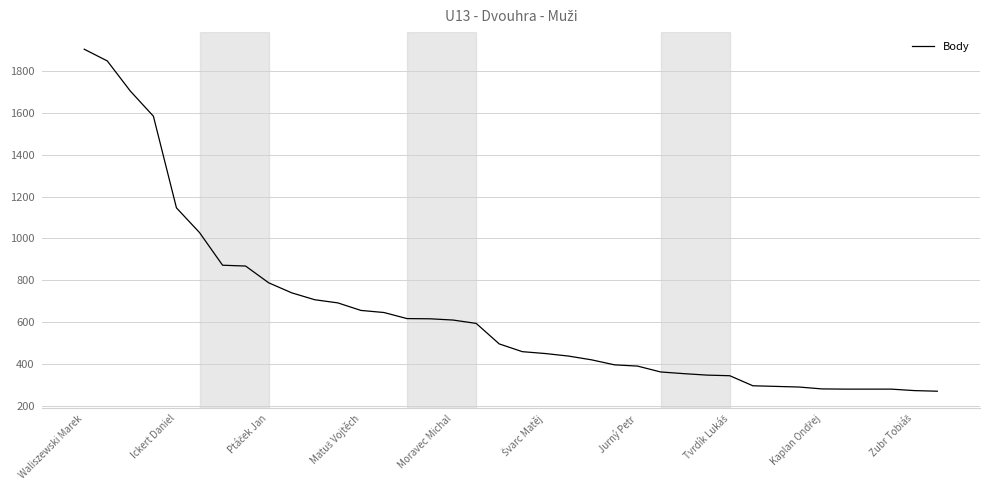

What is the maximum value shown in the chart?

1904